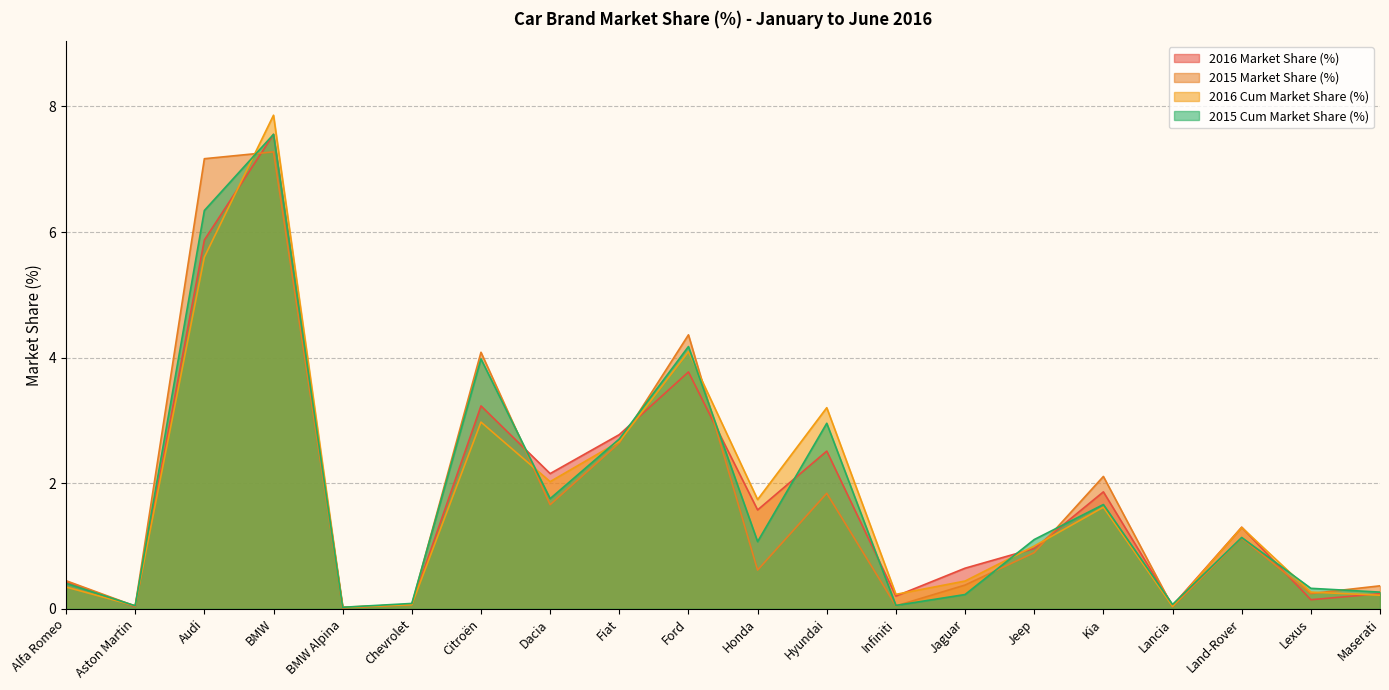

Where is the first local maximum for 2016 Cum Market Share (%)?

BMW